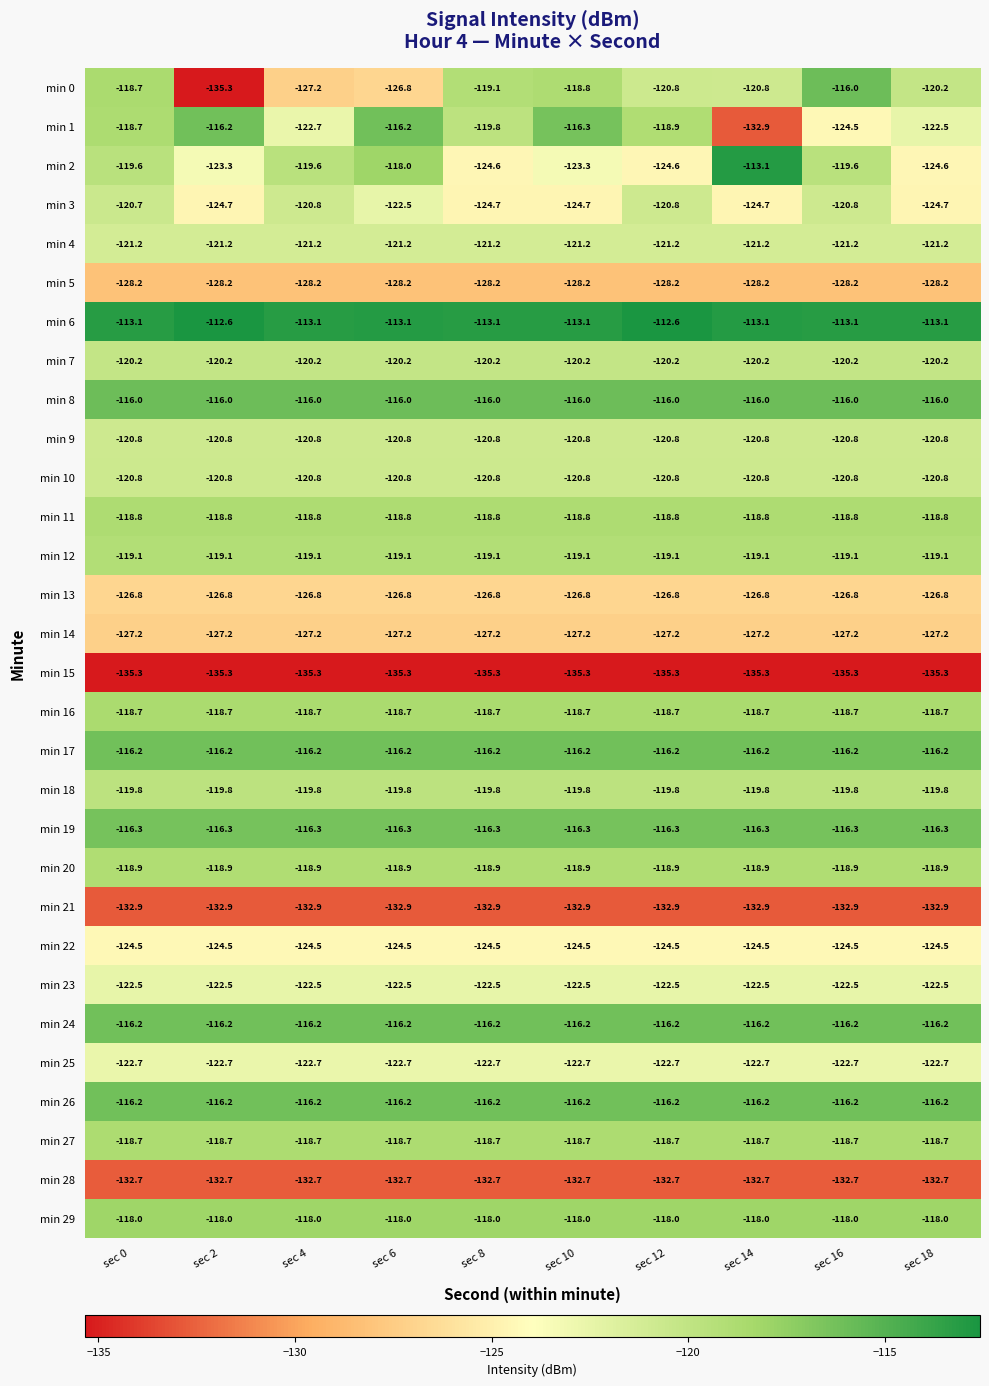

What is the total value across all series at sec 2?

-3660.8